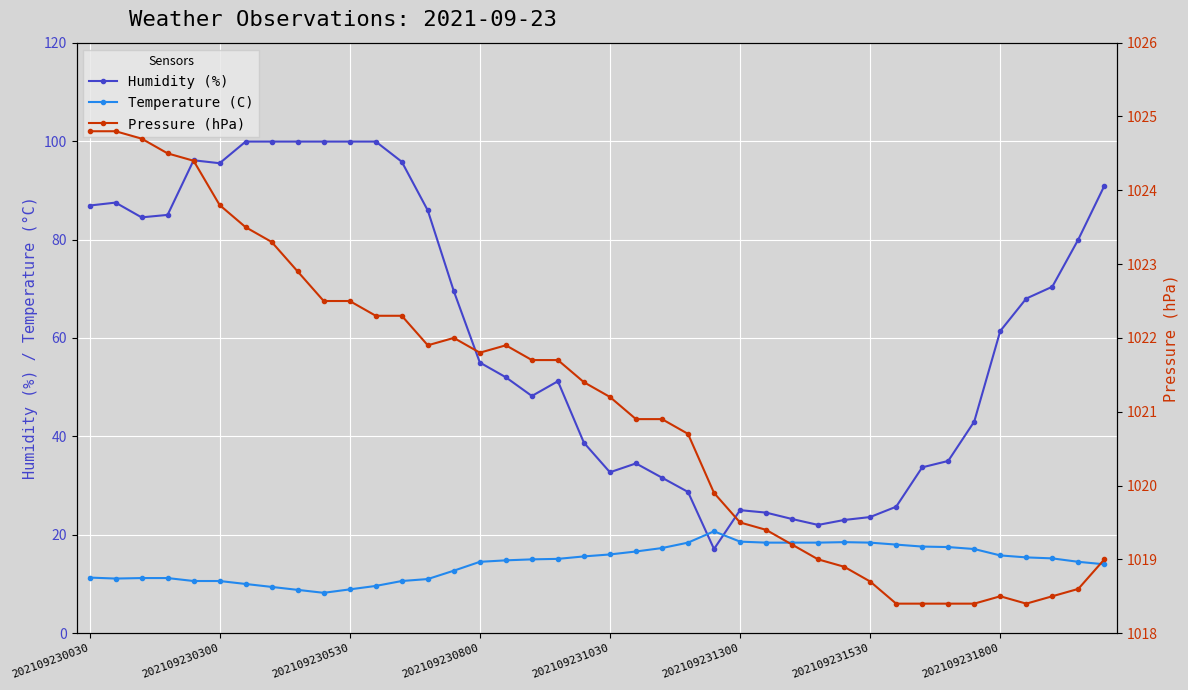

What is the minimum value shown in the chart?

8.2